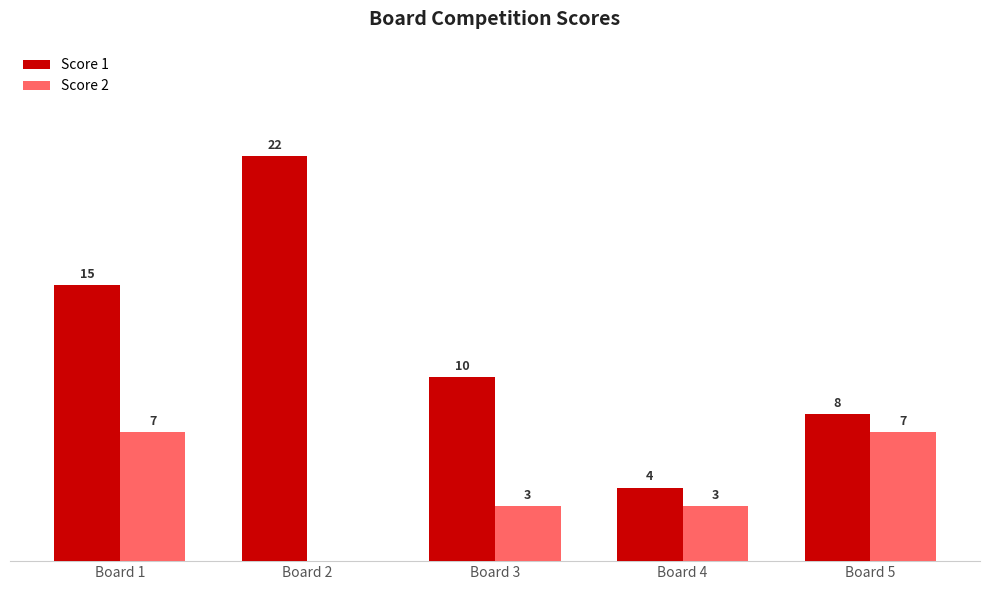

Where does the Score 2 series first go above 3?

Board 1